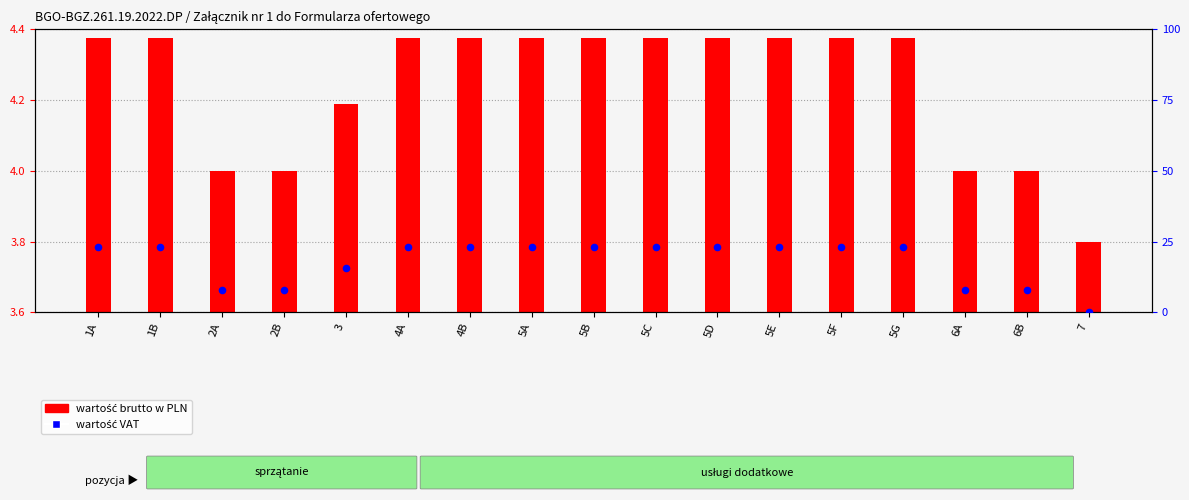

At how many categories does at least one series exceed 4?

16